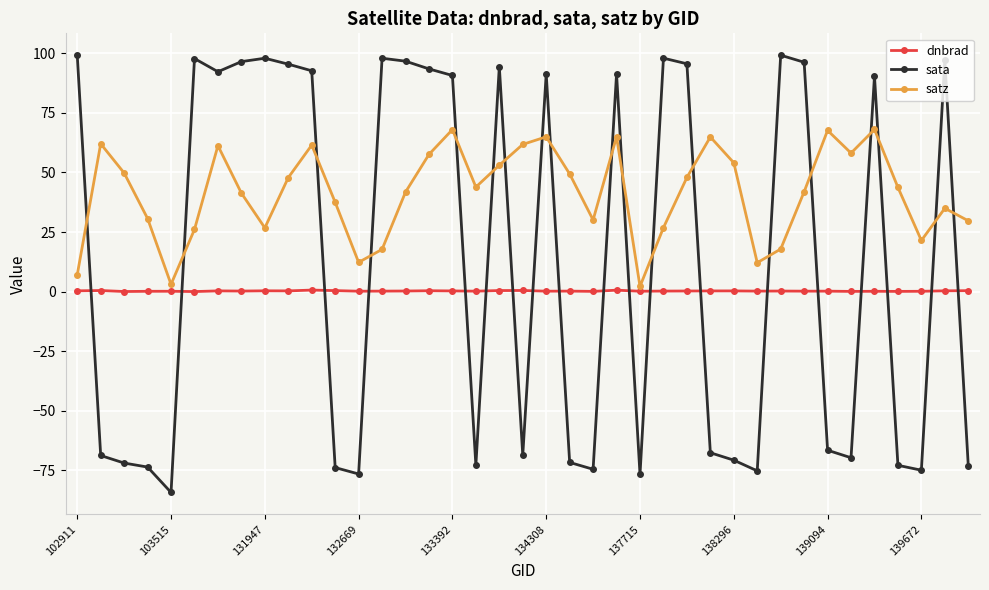

Which series ends up on top after the final intersection of sata and satz?

satz